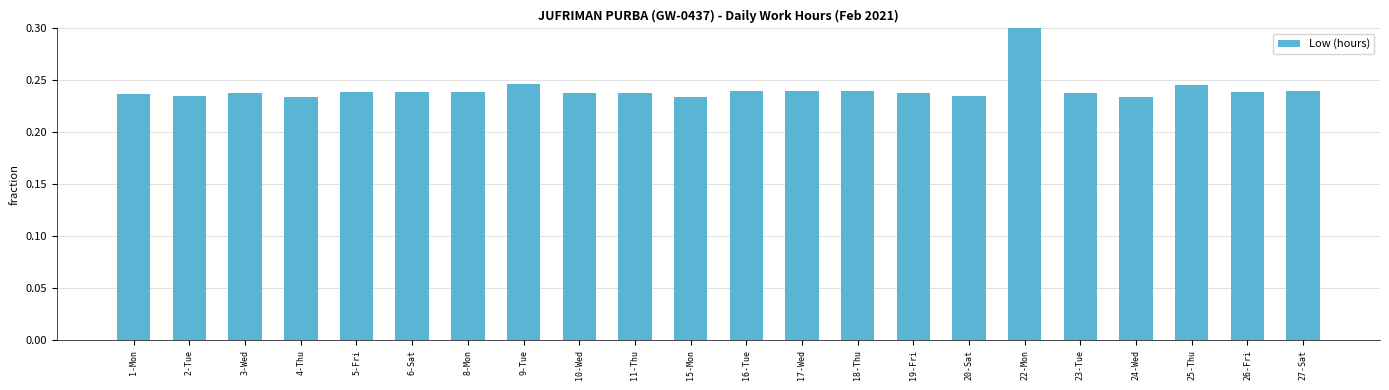

What is the sum of all values?

5.3